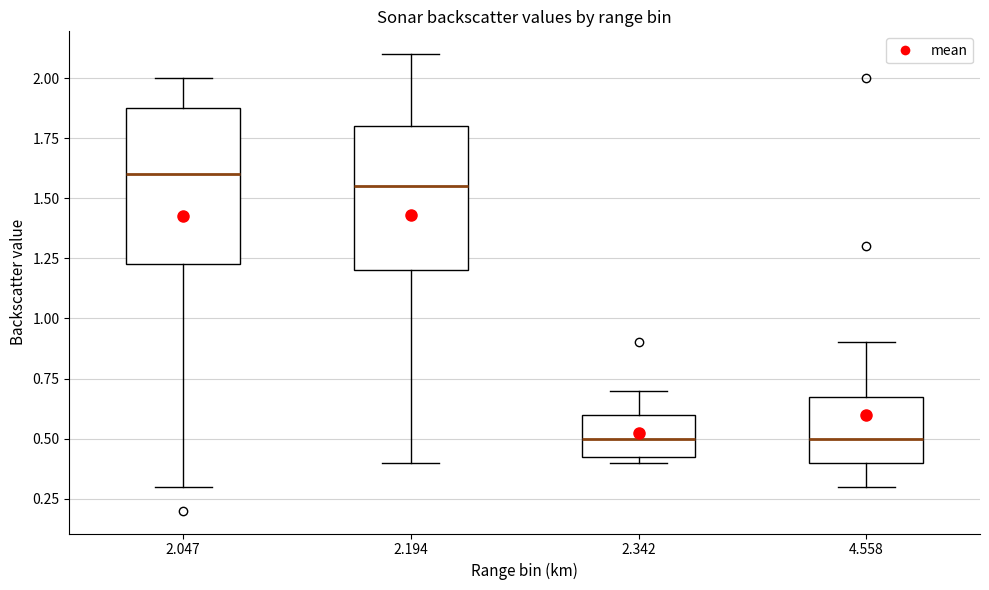

Which box has the highest median line?

2.047